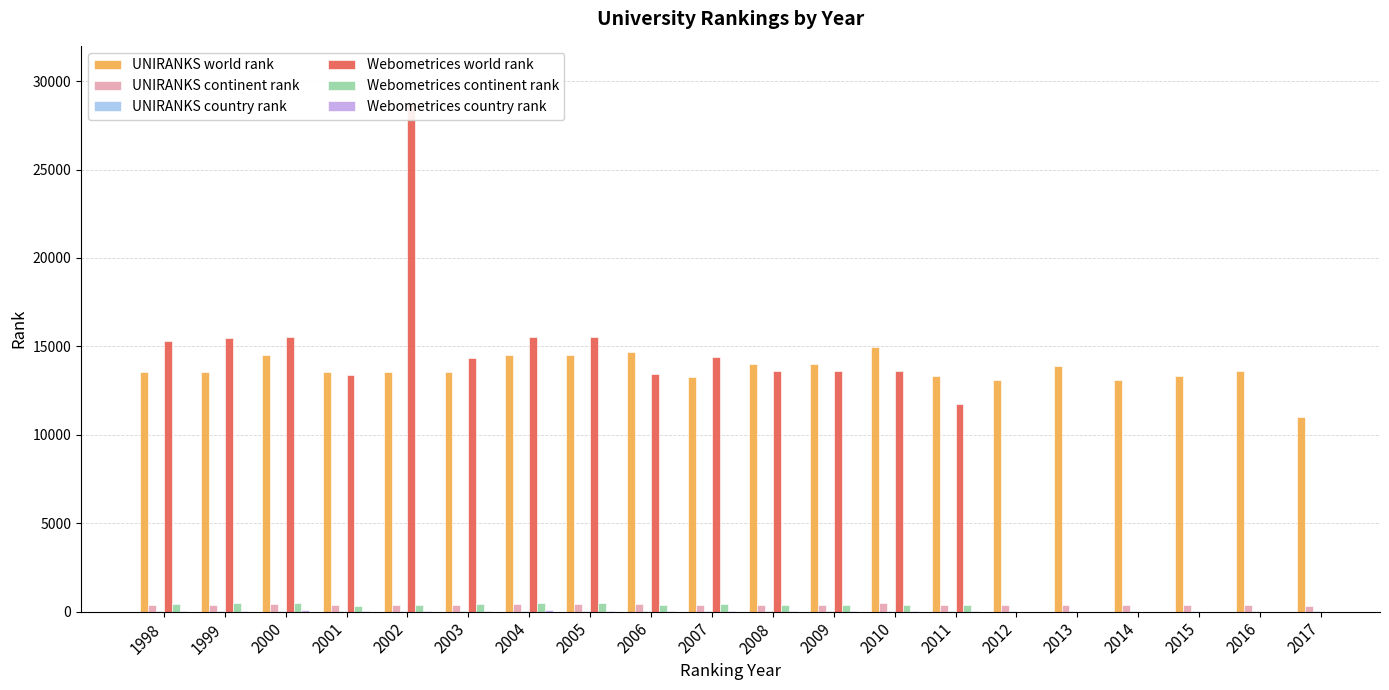

Rank the series at 2015 from highest to lowest value.

UNIRANKS world rank, UNIRANKS continent rank, UNIRANKS country rank, Webometrices world rank, Webometrices continent rank, Webometrices country rank